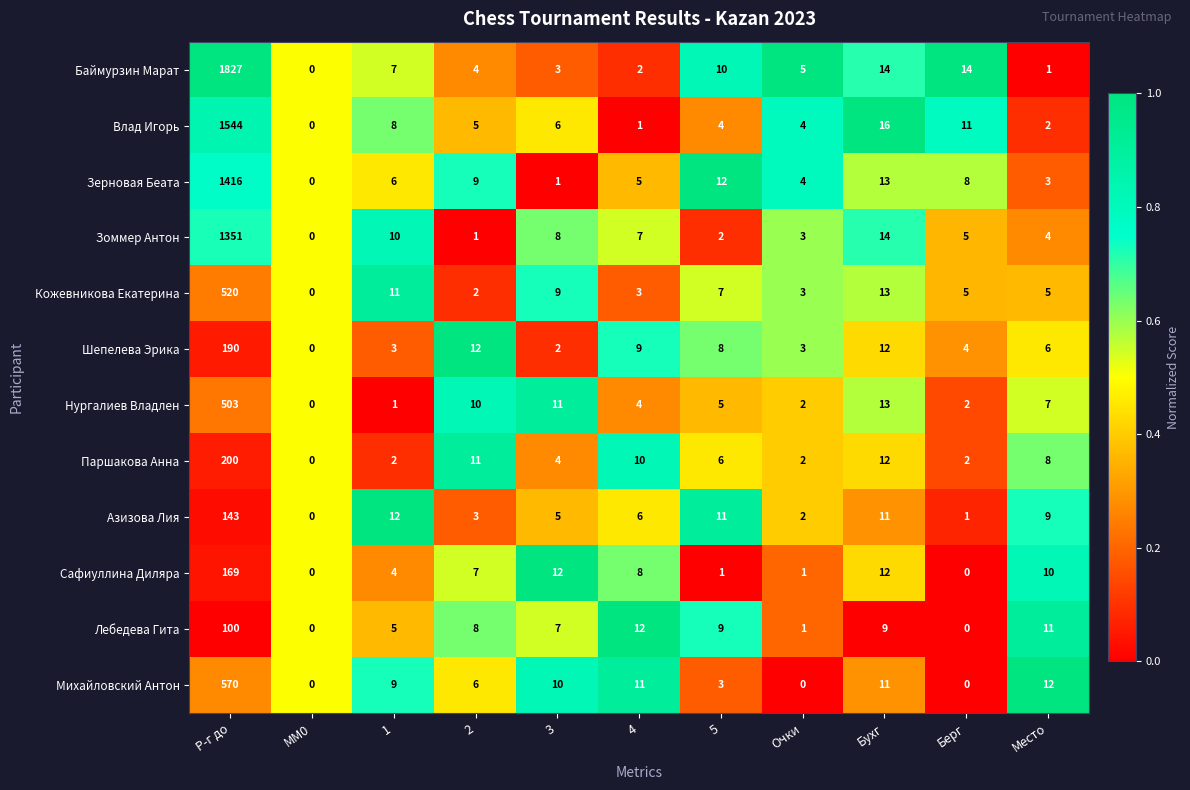

What is the highest value of the Сафиуллина Диляра series?

169